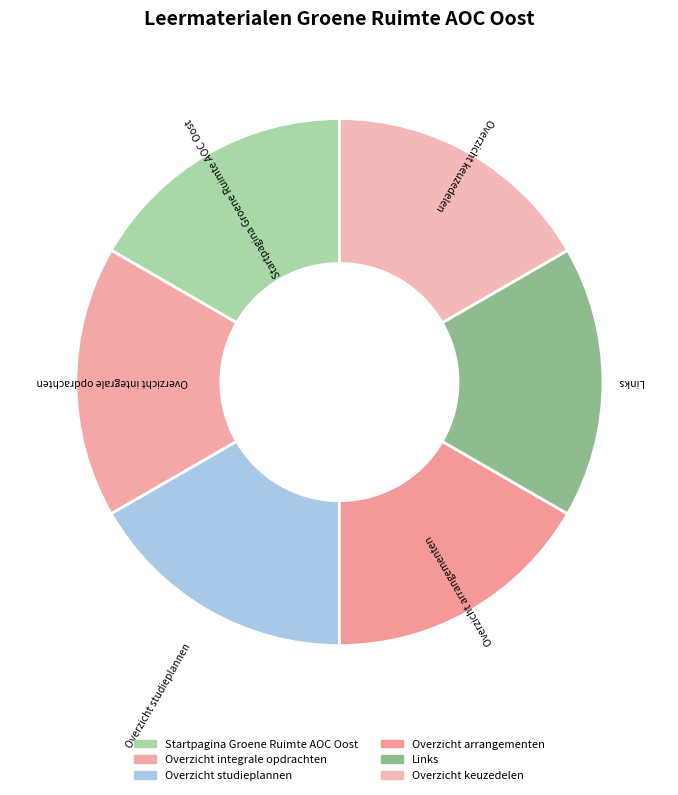

True or false: Overzicht arrangementen accounts for 12% of the total.

False